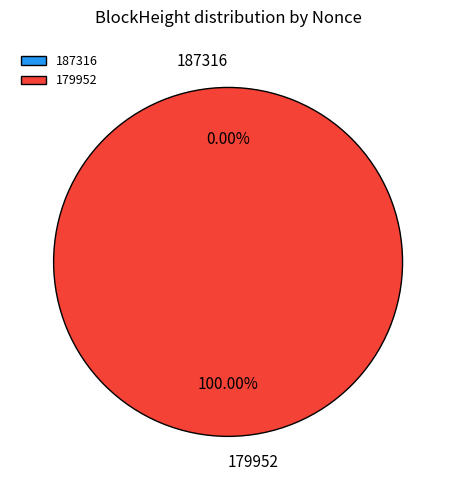

Combined, do 187316 and 179952 account for over 50%?

Yes